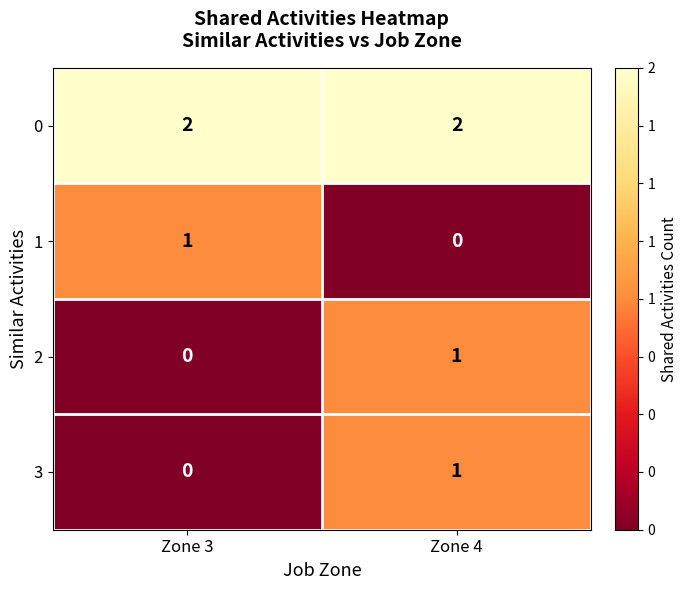

At which label does 1 reach its peak?

Zone 3